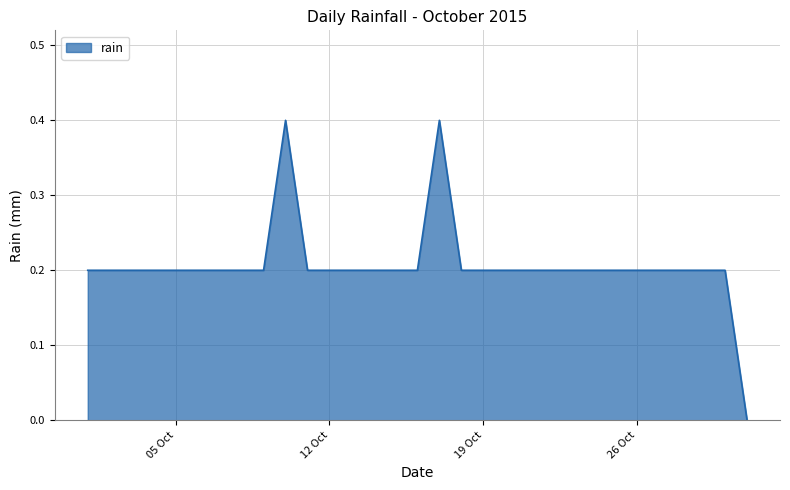

What is the maximum value shown in the chart?

0.4